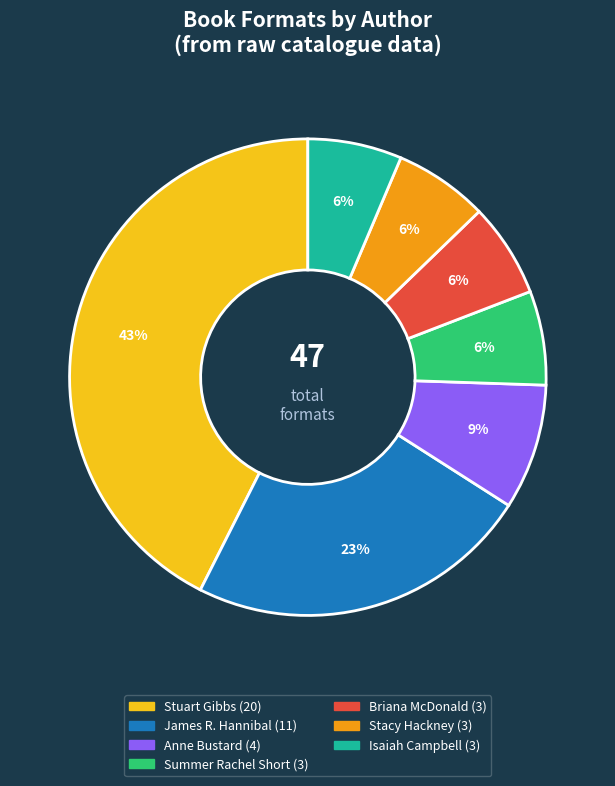

To the nearest percent, what is the average slice percentage?

14%